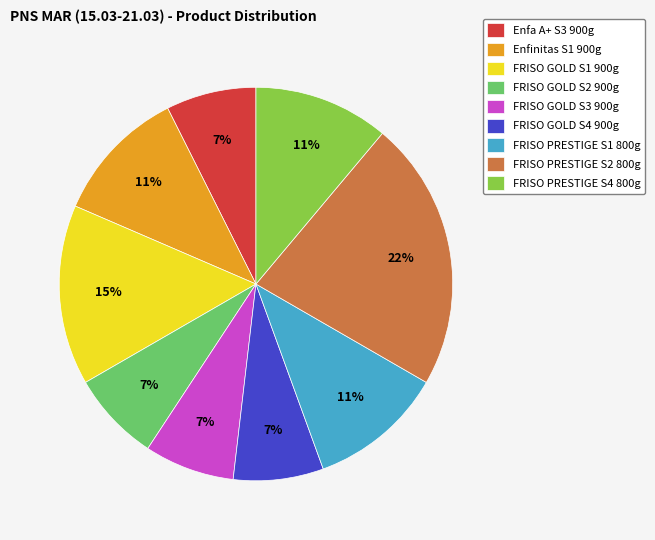

Is there a majority slice in this chart?

No